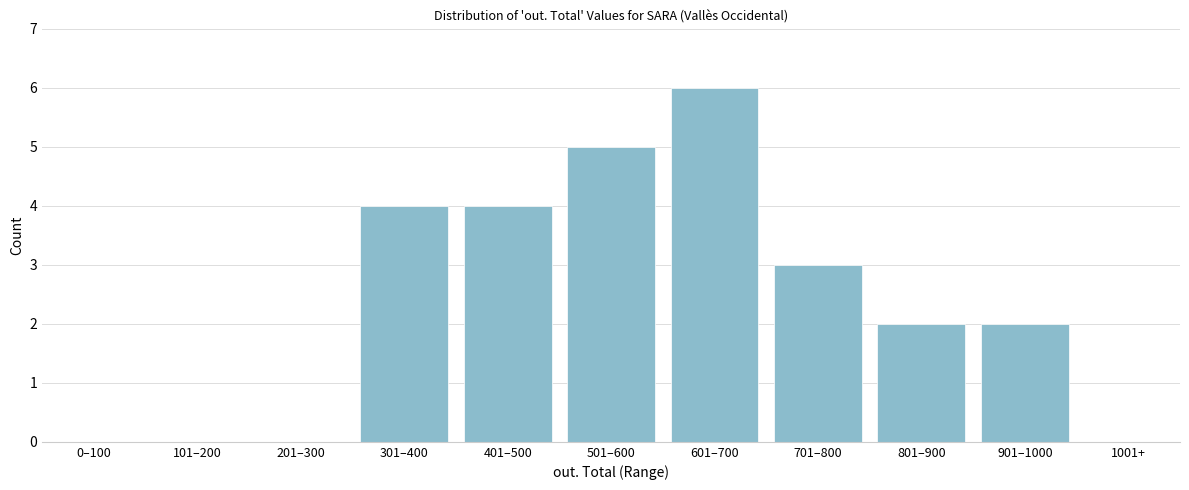

Reading left to right, extract all data points from this chart.

0–100=0	101–200=0	201–300=0	301–400=4	401–500=4	501–600=5	601–700=6	701–800=3	801–900=2	901–1000=2	1001+=0